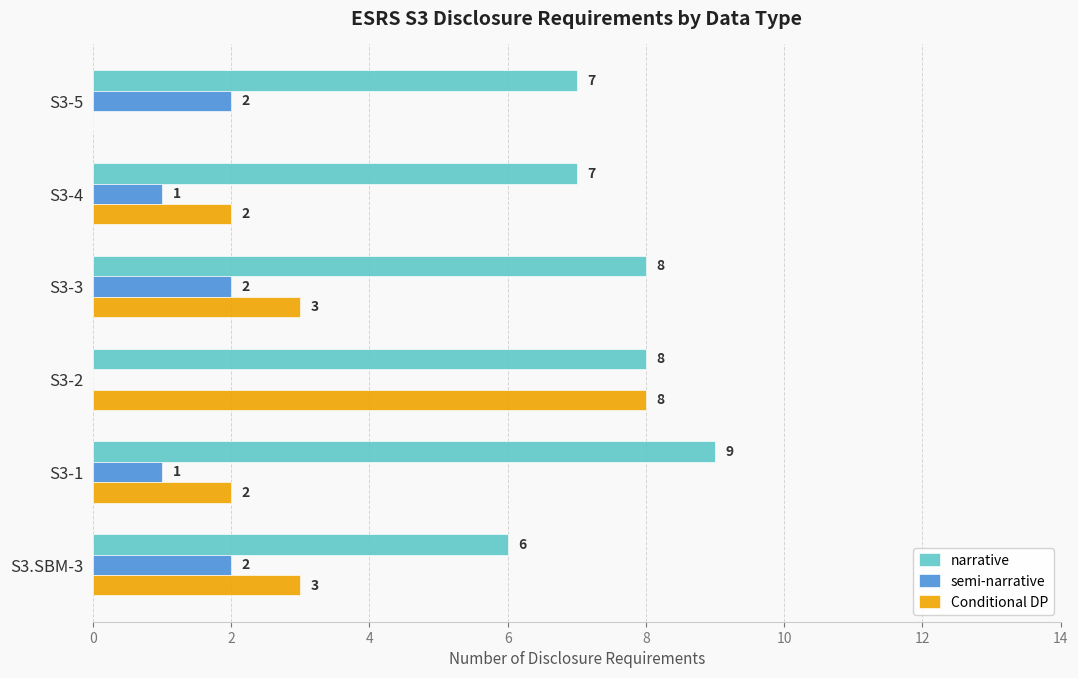

Is it true that semi-narrative equals 2 at S3-5?

True